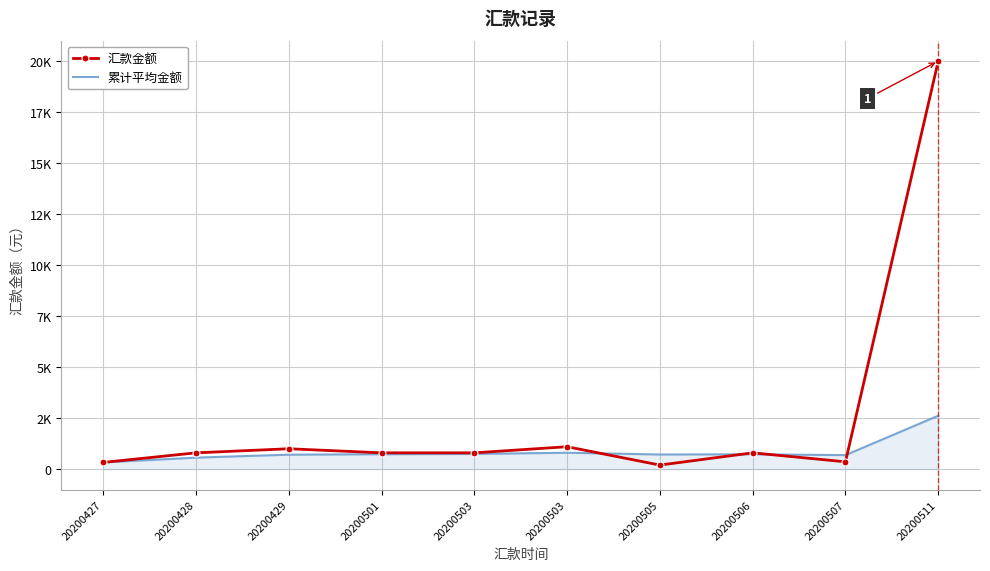

What is the sum of the 汇款金额 values at 20200506 and 20200427?

1130.0